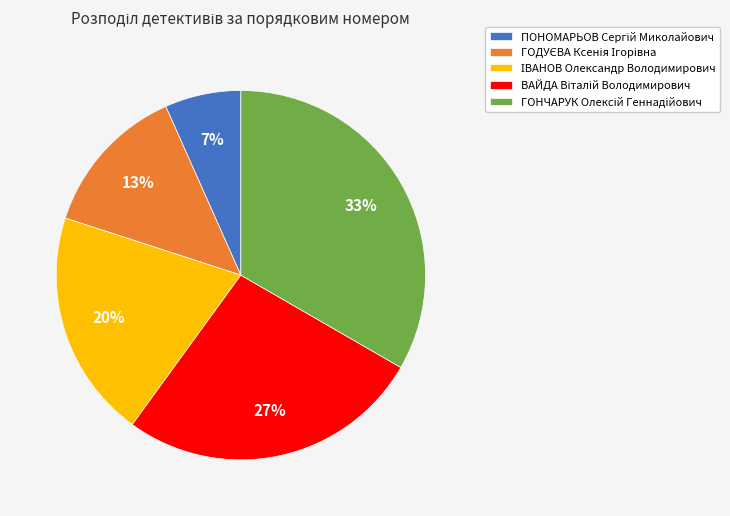

Does any single category account for the majority?

No